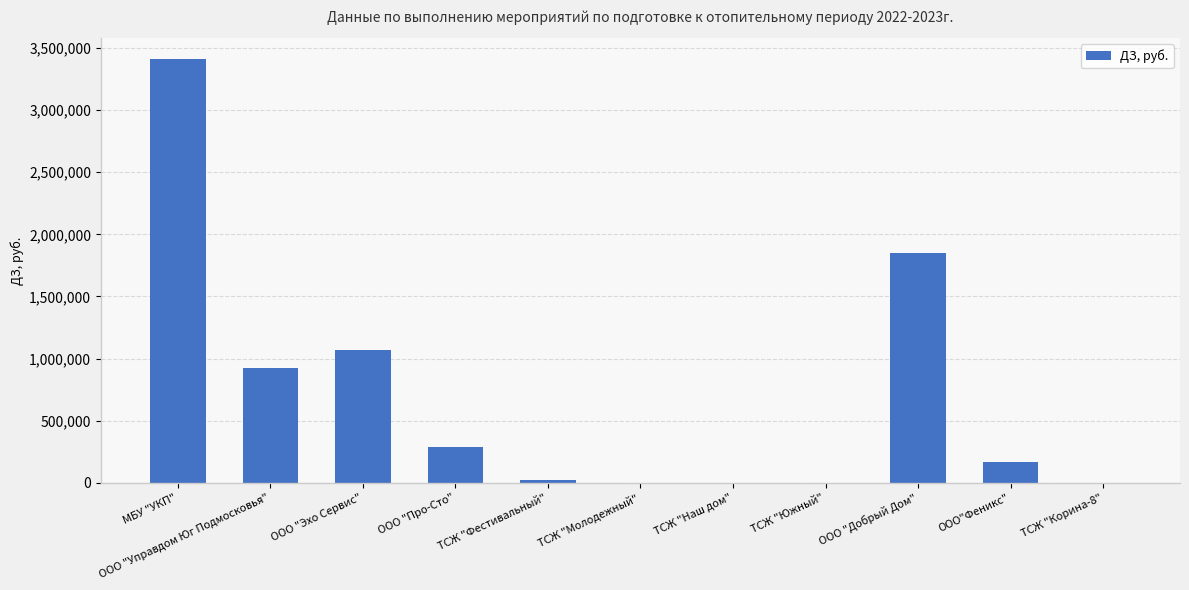

What is the greatest value displayed?

3408923.3